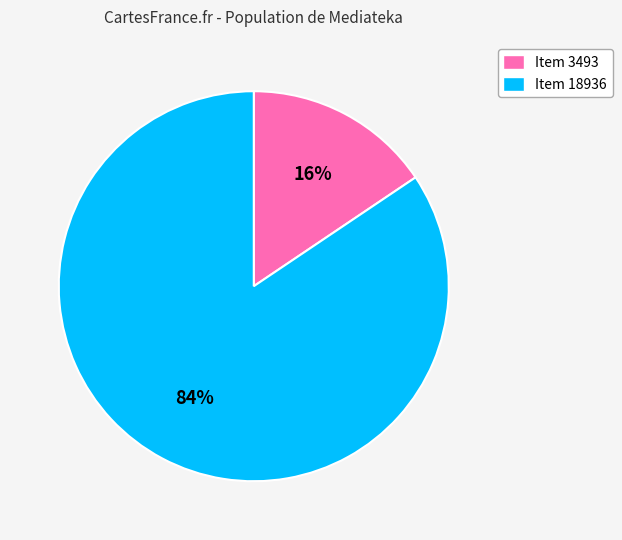

Is Item 3493 the majority of the pie?

No